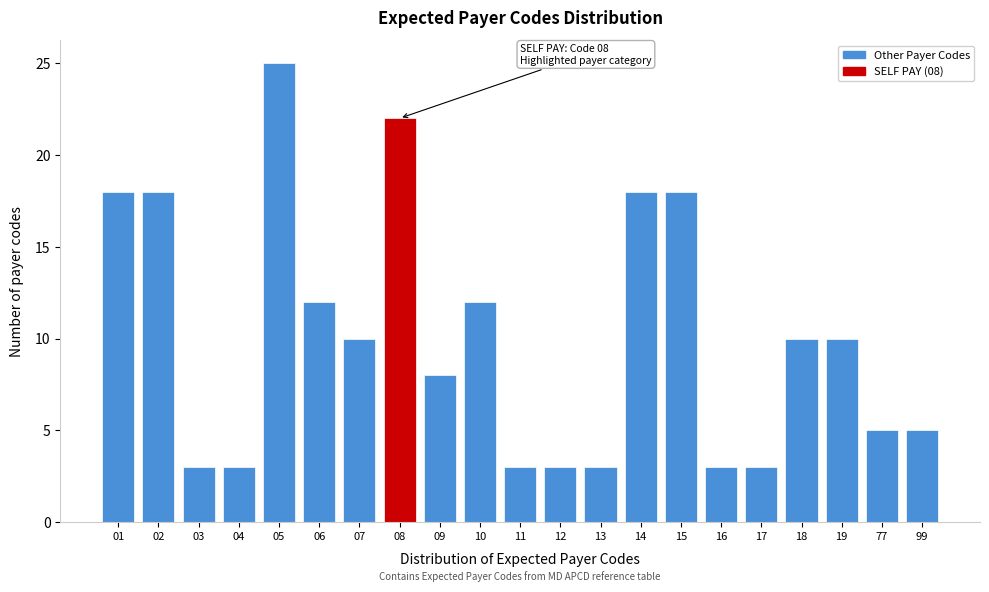

Reading left to right, what are all the values shown in this chart?

18	18	3	3	25	12	10	22	8	12	3	3	3	18	18	3	3	10	10	5	5